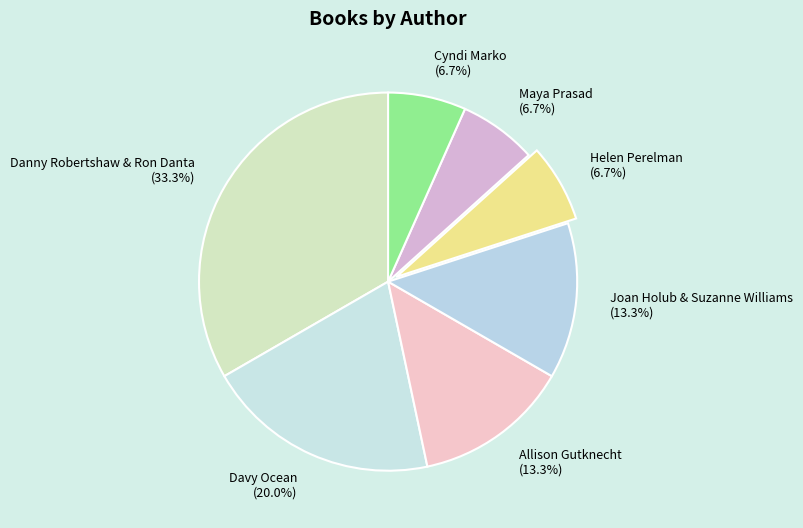

Which slice is the largest?

Danny Robertshaw & Ron Danta